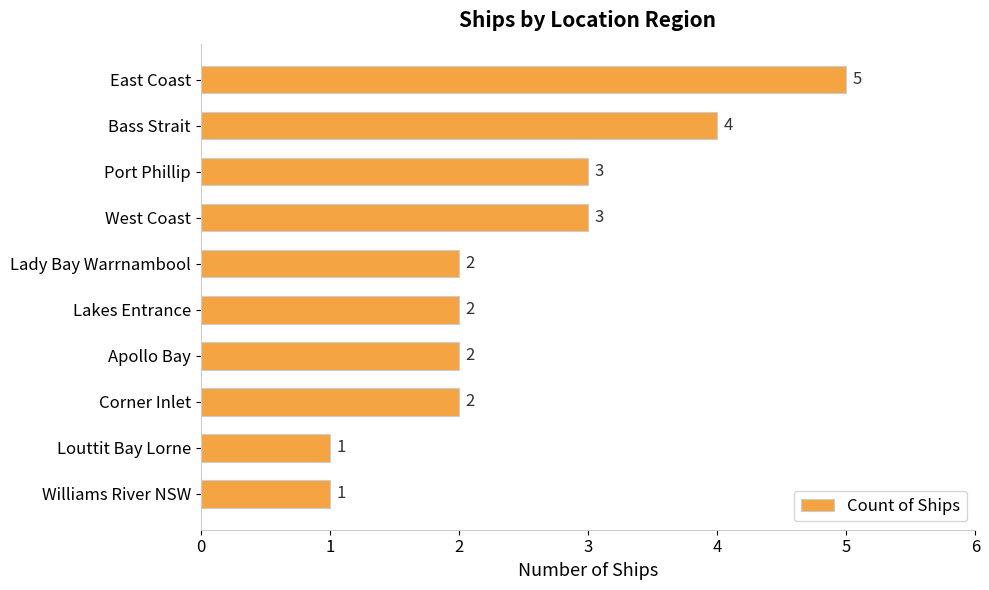

What is the change in value from Bass Strait to Williams River NSW?

-3